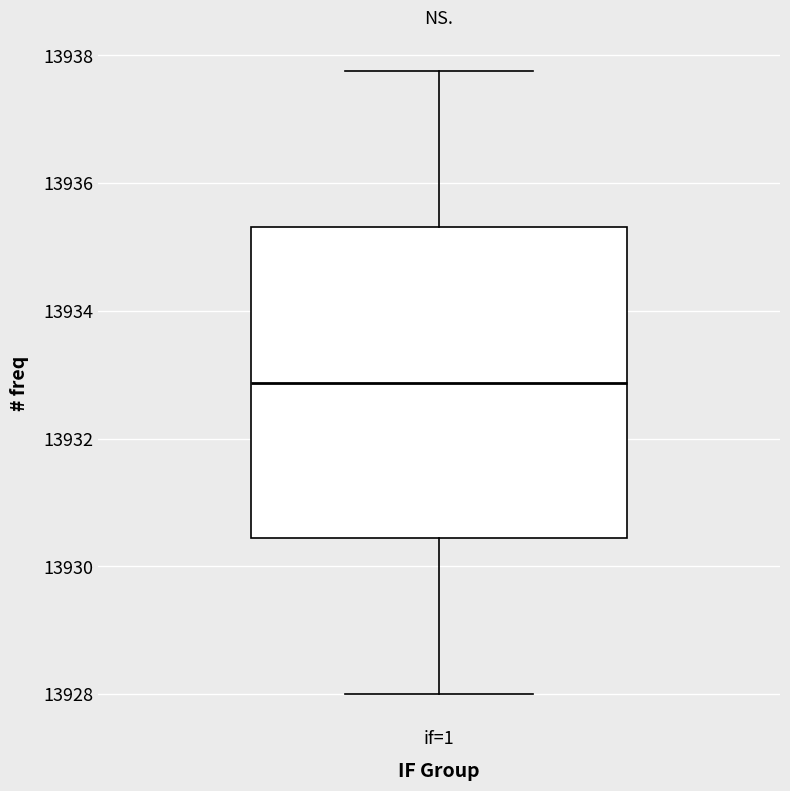

Read this box plot against the y-axis: the position of the median line, the range covered by the box, and the ends of both whiskers. The values are not printed on the chart, so give them approximately, as read against the axis.

median 13932.8, box 13930.4 to 13935.4, whiskers 13928.0 to 13937.8